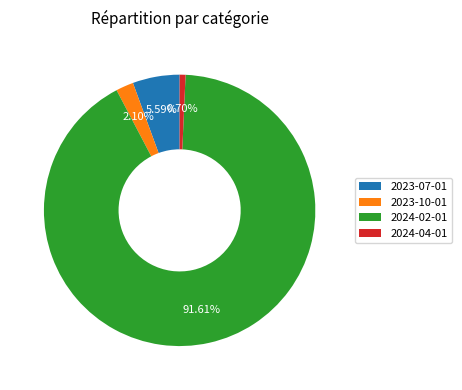

To the nearest percent, what is the difference between the largest and smallest slice percentages?

91%